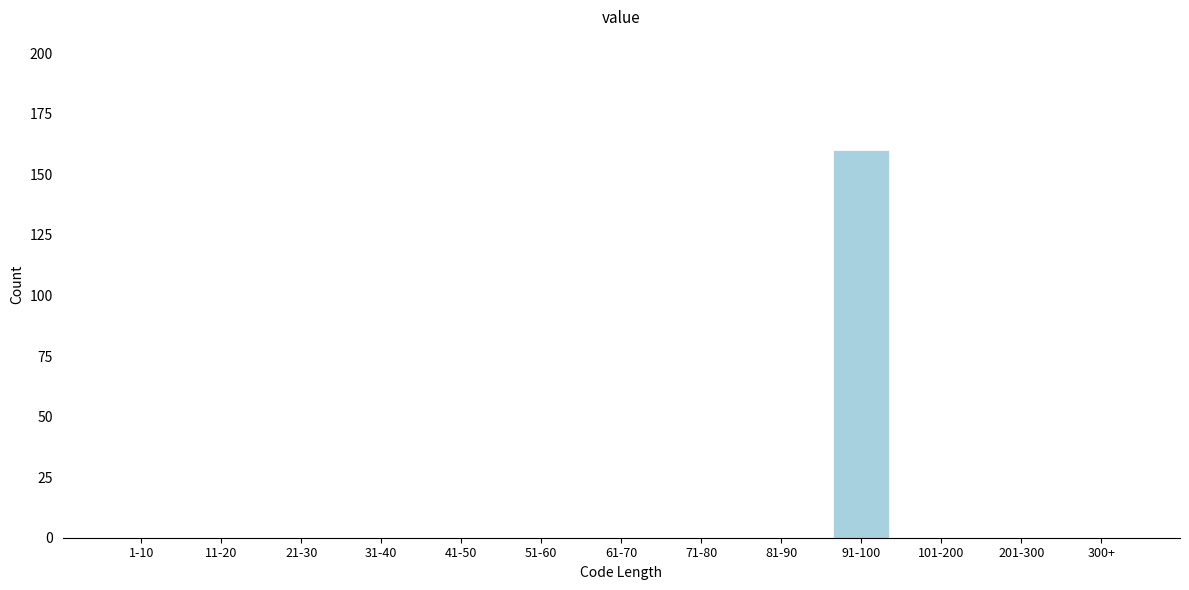

Reading left to right, extract all data points from this chart.

1-10=0	11-20=0	21-30=0	31-40=0	41-50=0	51-60=0	61-70=0	71-80=0	81-90=0	91-100=160	101-200=0	201-300=0	300+=0